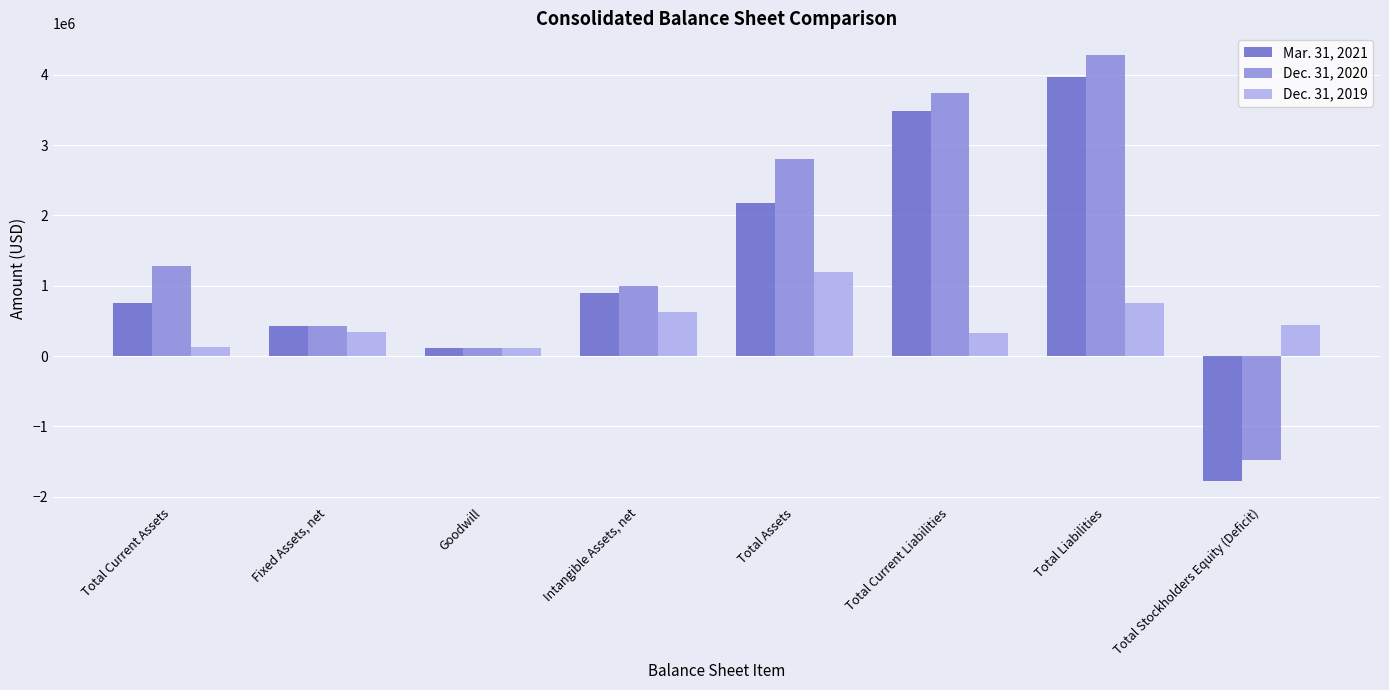

Where is Dec. 31, 2020 nearest to the value 1403376?

Total Current Assets